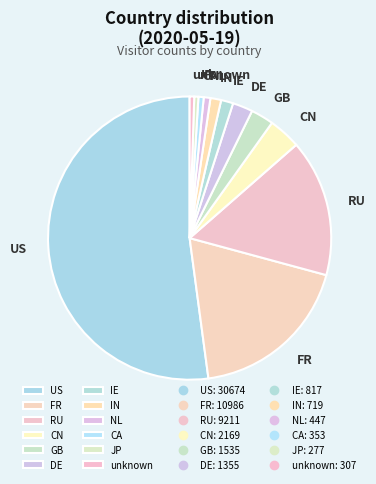

Count the number of slices in the pie.

12